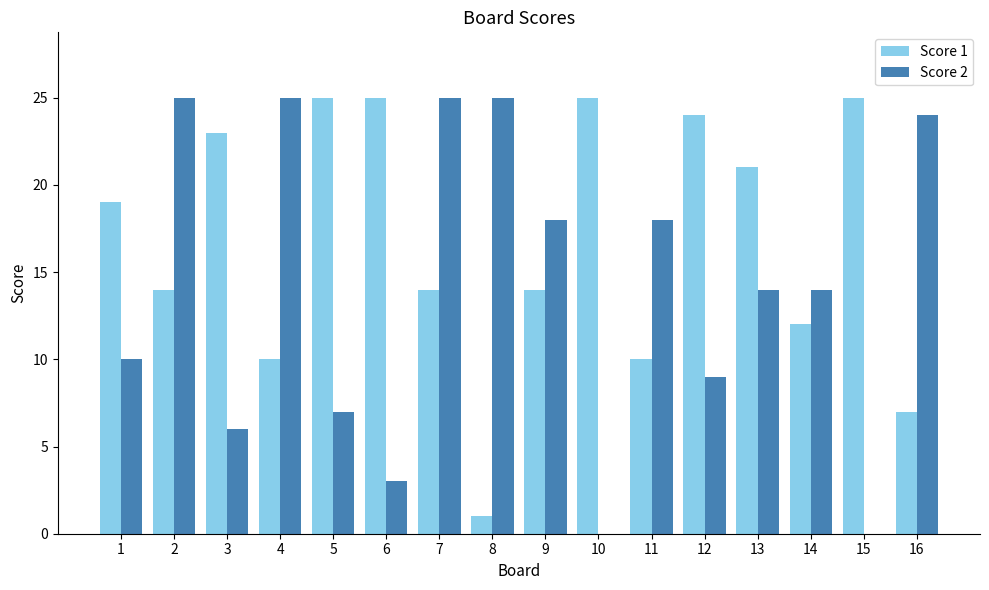

How many distinct data groups are displayed?

2